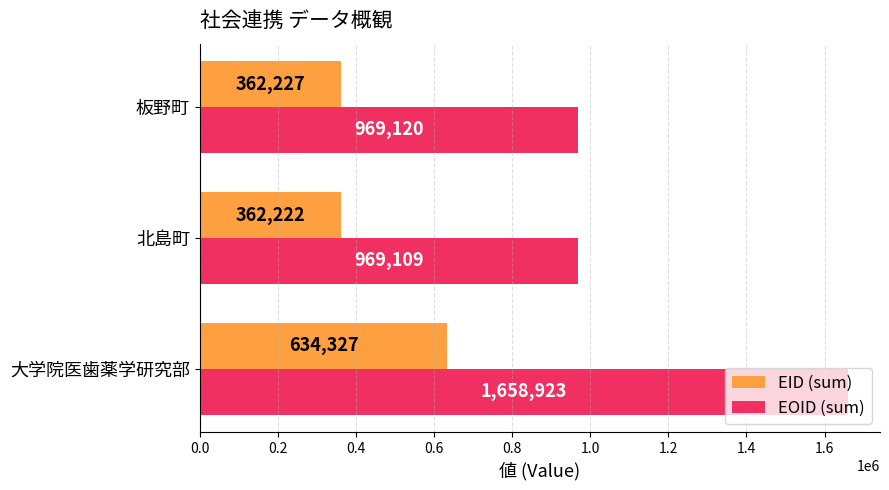

What is the average value of the EID (sum) series?

452925